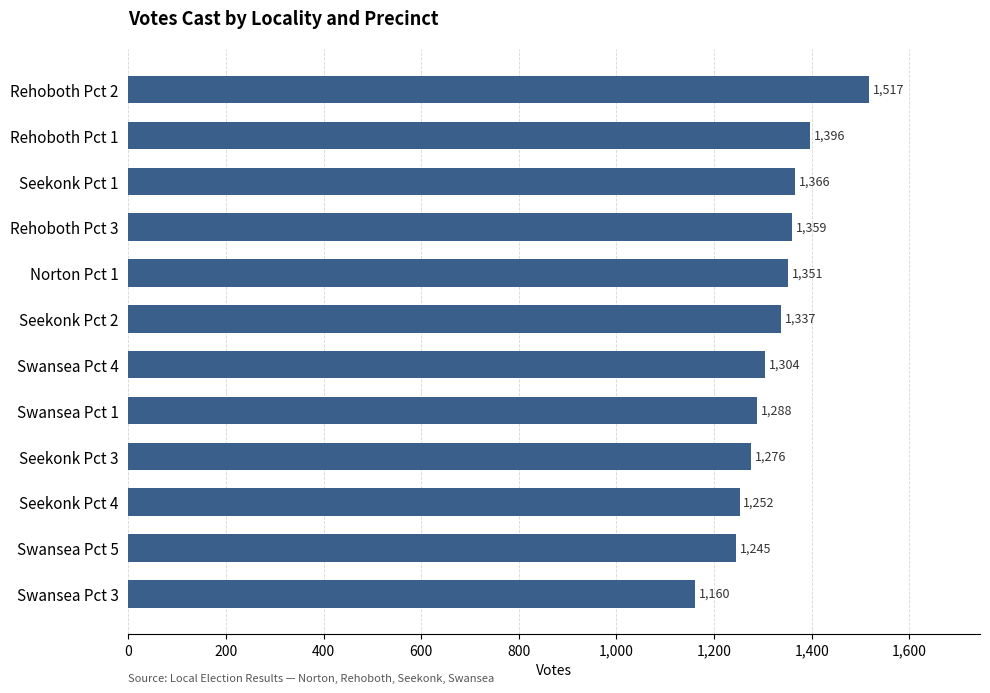

Is it true that the value at Rehoboth Pct 2 is 2150?

False